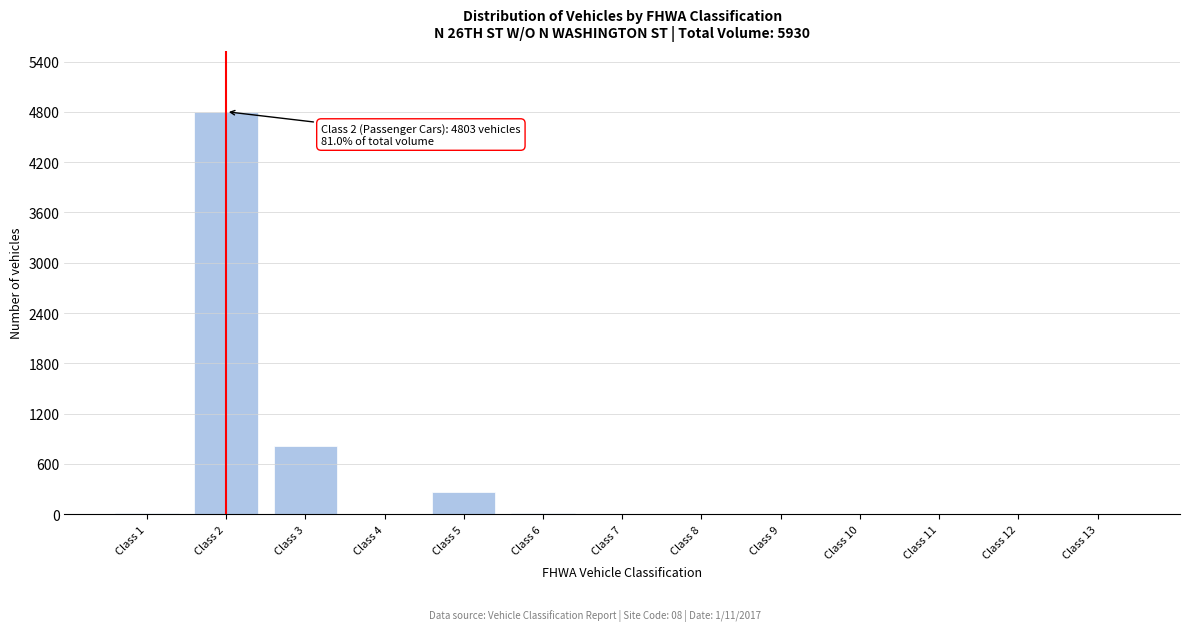

At which label is the value closest to 2401?

Class 3